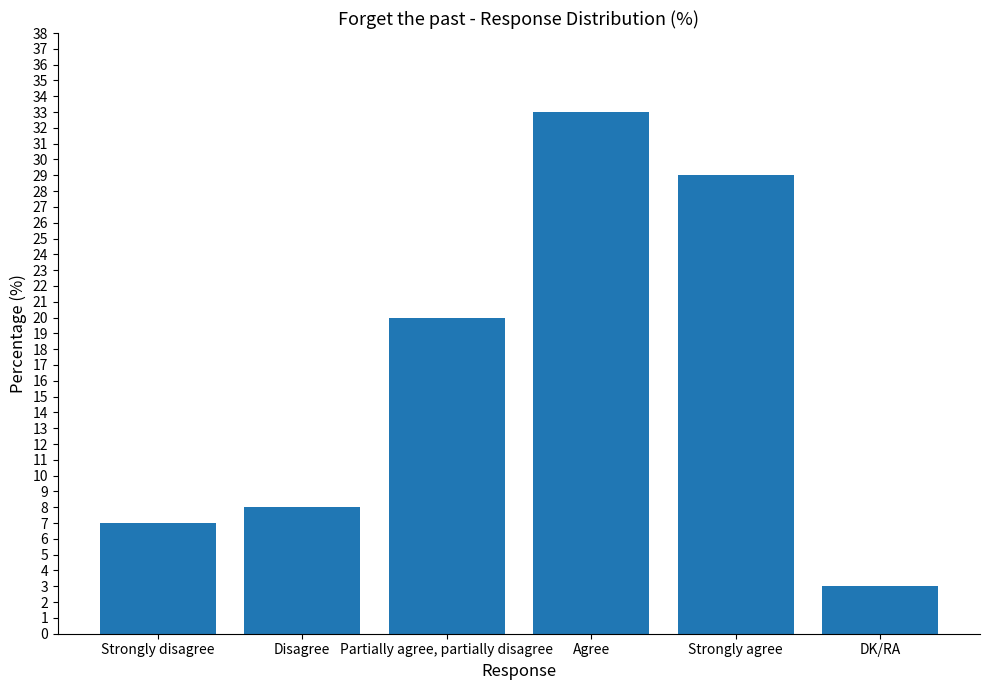

Which category has the highest value across all series?

Agree